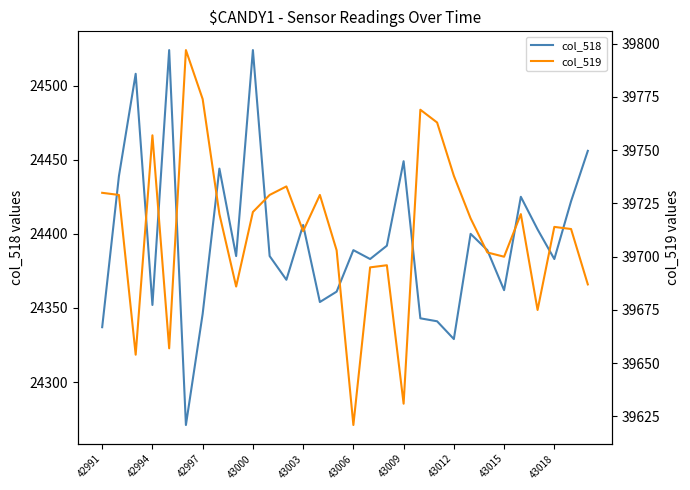

What is the value of the col_519 point at the 2nd from the left?

39729